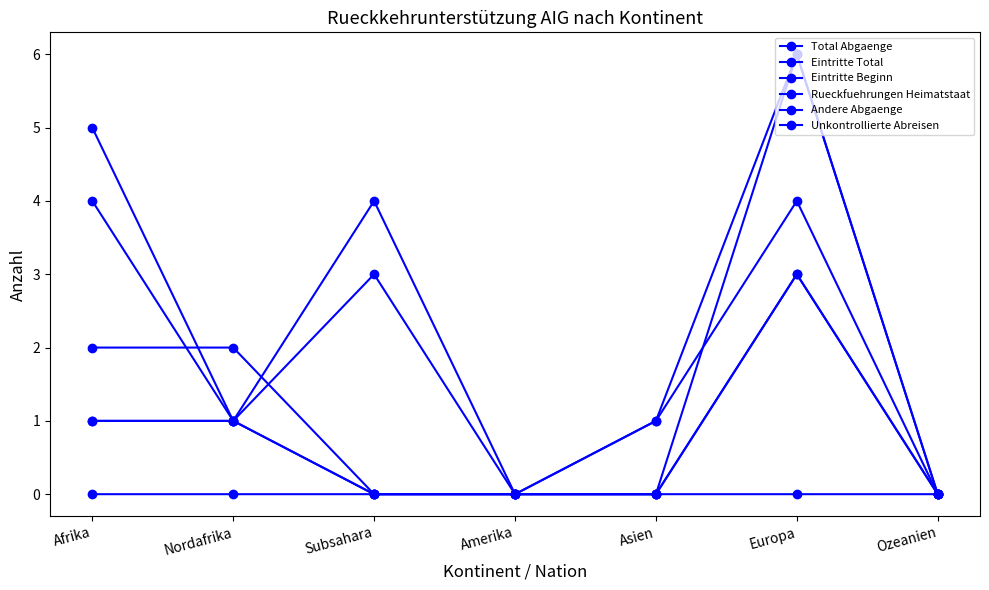

Where is Andere Abgaenge nearest to the value 1?

Afrika